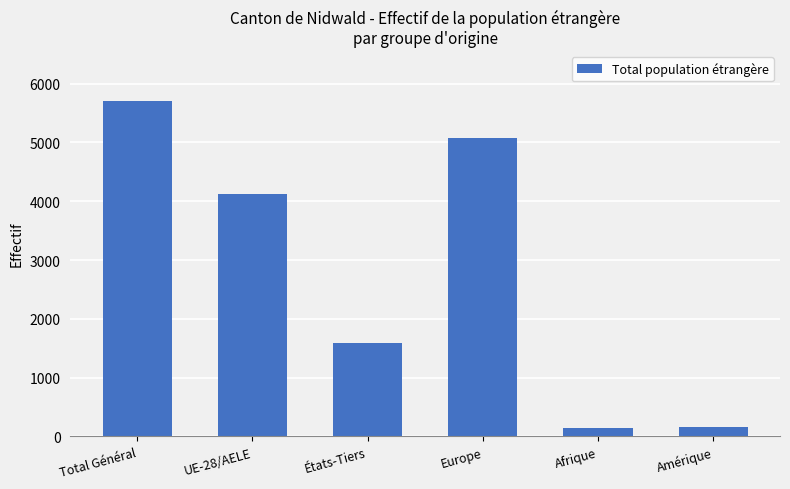

True or false: the data shows 5078 at Europe.

True